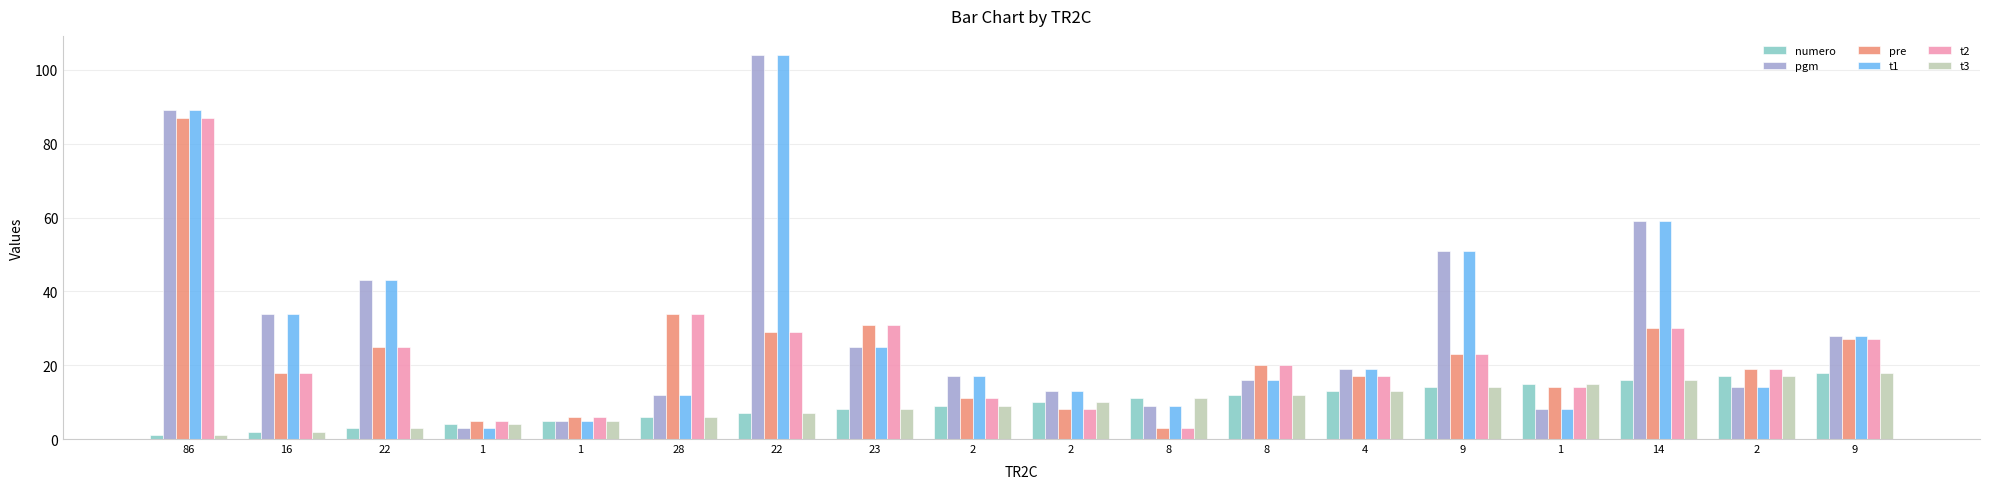

How many data points in numero are less than 10?

9